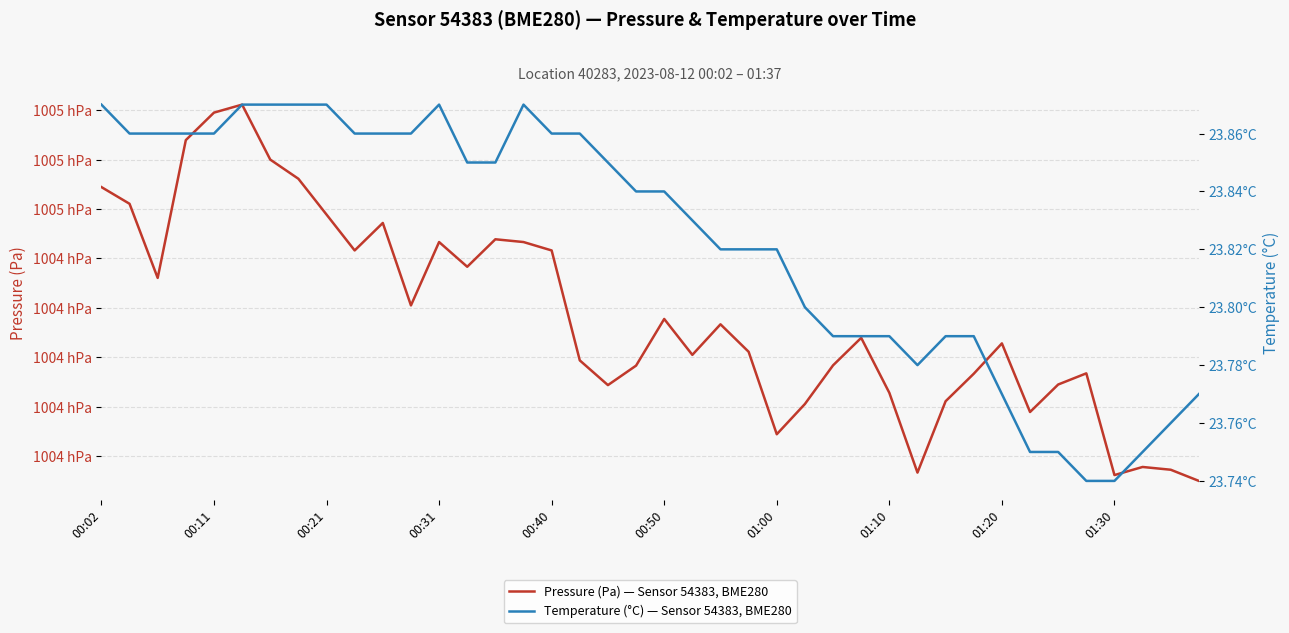

What position from the right is 26?

14